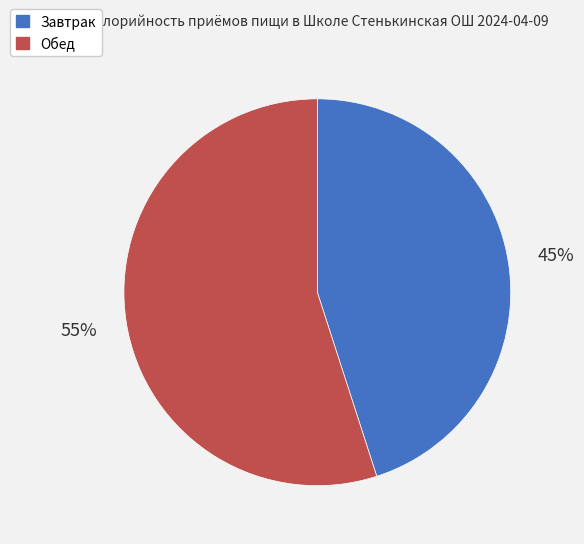

Is it true that Завтрак is 45% of the pie?

True